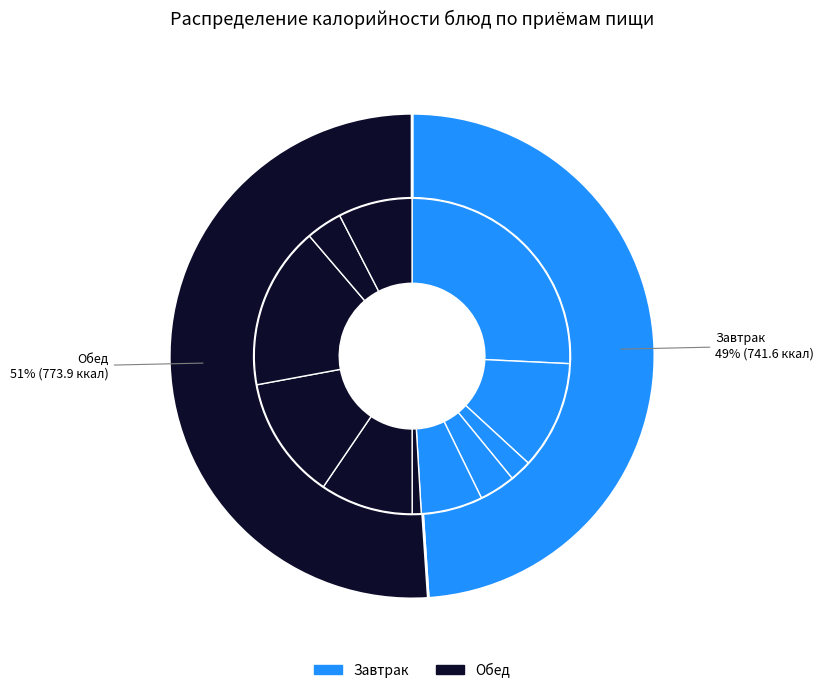

Is it true that Макароны отварные is 24% of the pie?

False